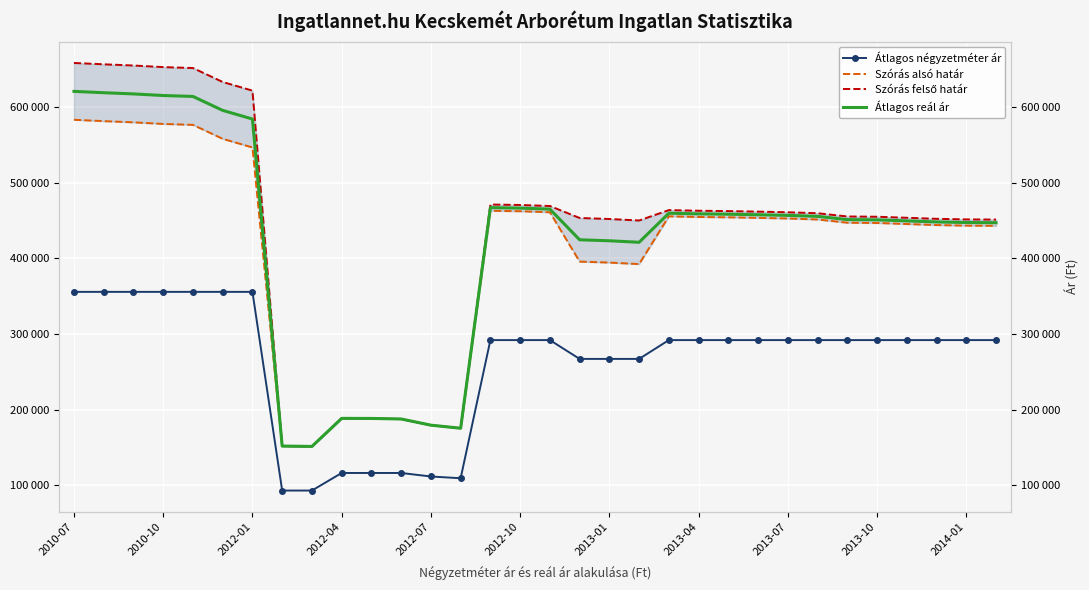

Read the Átlagos reál ár value at 16.

465267